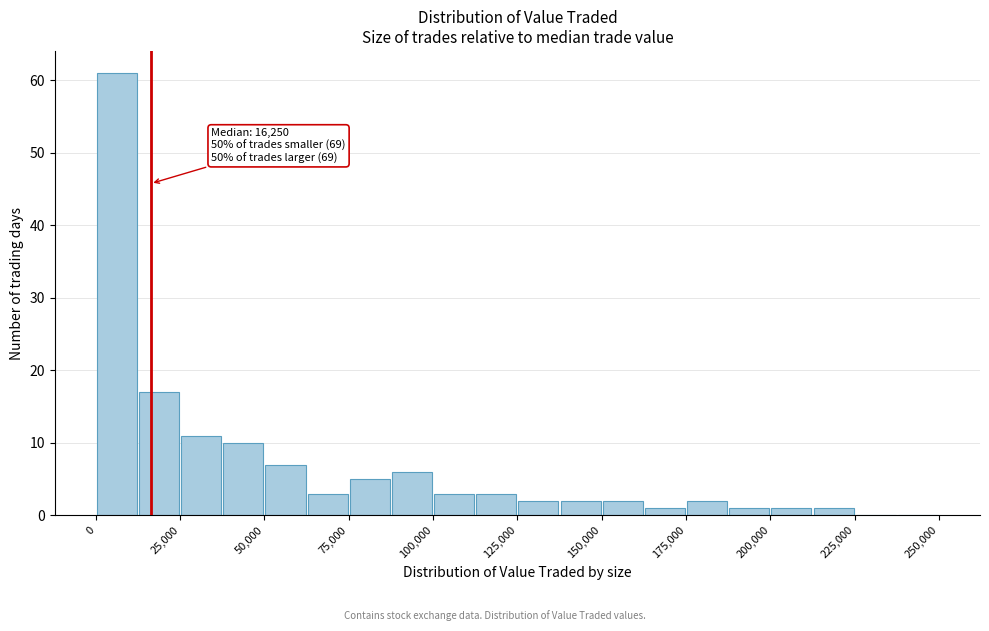

Read against the x-axis, roughly where is the centre of the tallest bar?

5000